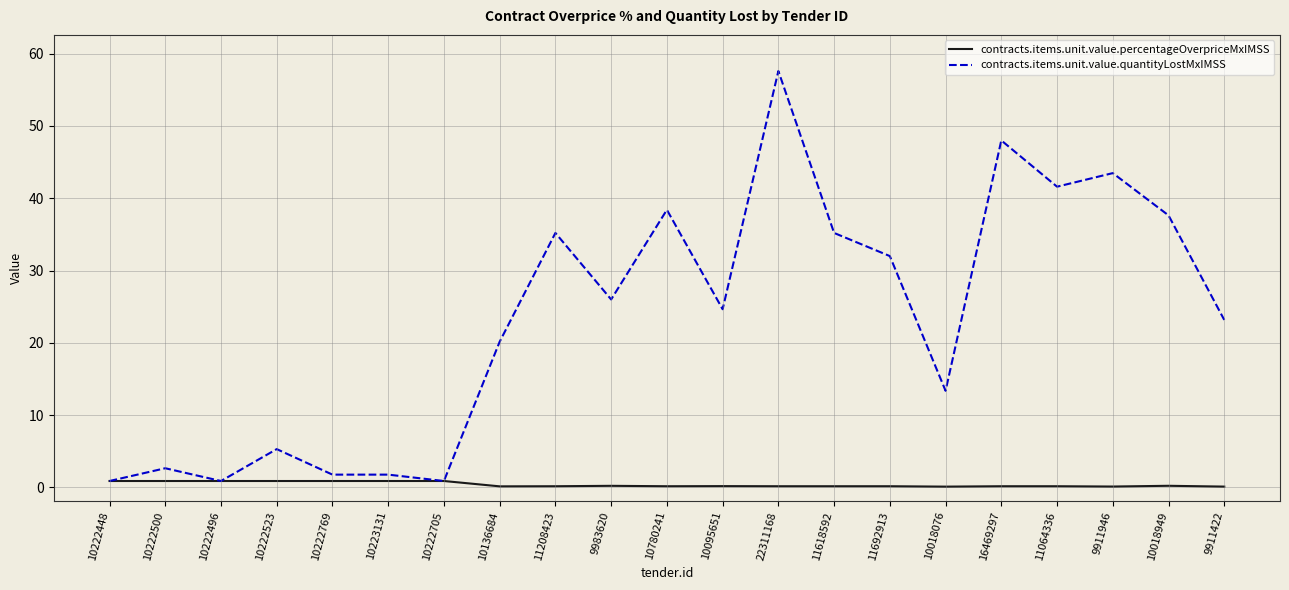

At which category is the sum across all series the highest?

22311168